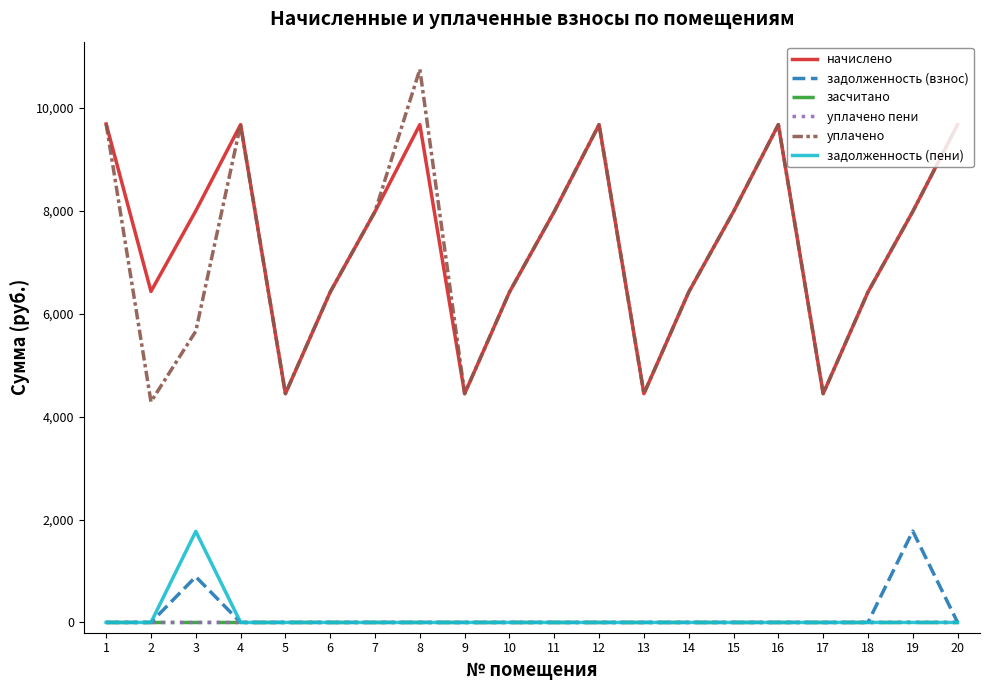

What is the maximum value for начислено?

9687.6